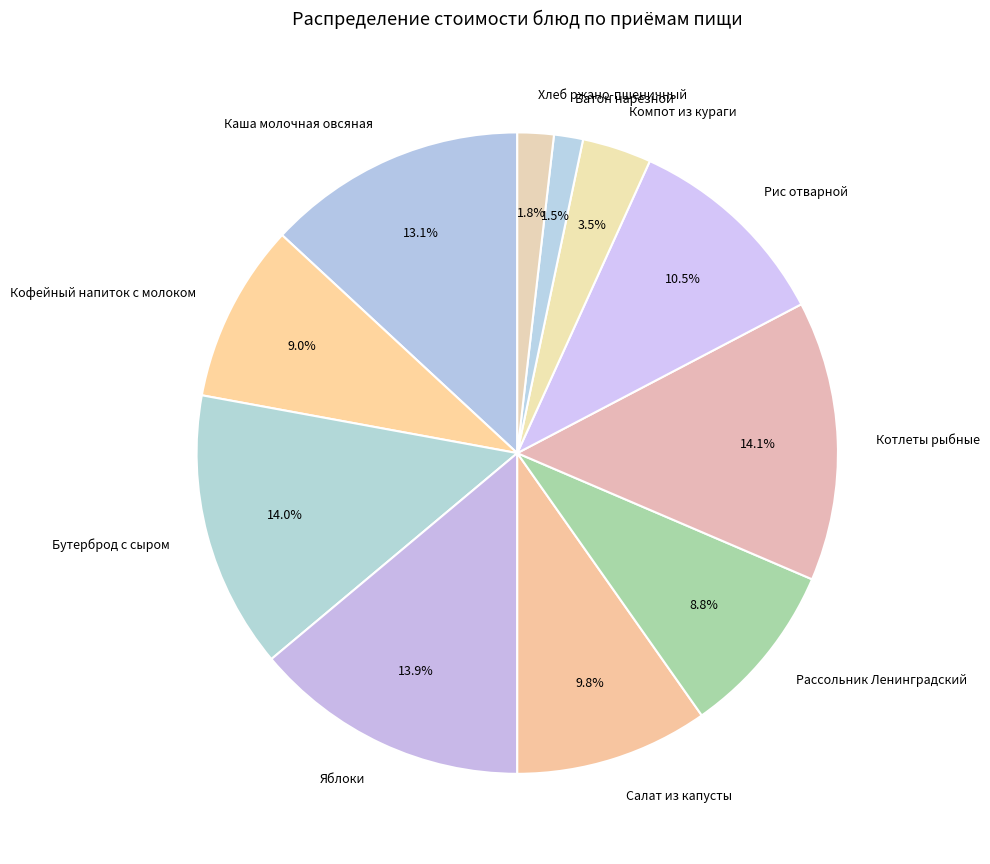

The Рис отварной slice represents 19% of the pie. True or false?

False